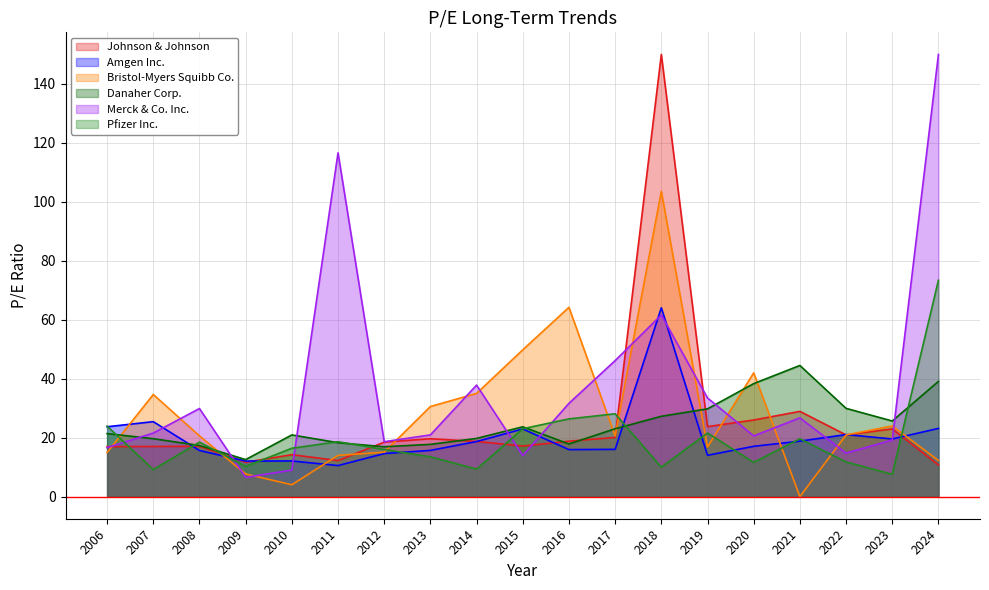

What is the minimum value for Johnson & Johnson?

10.7